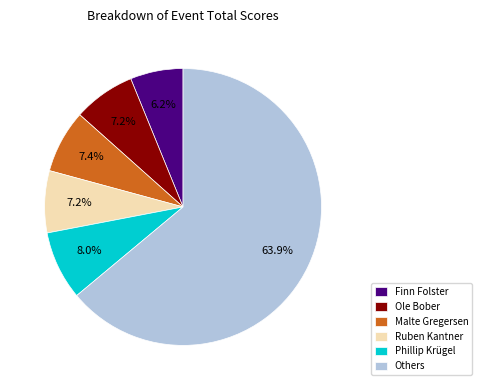

Is Others the majority of the pie?

Yes